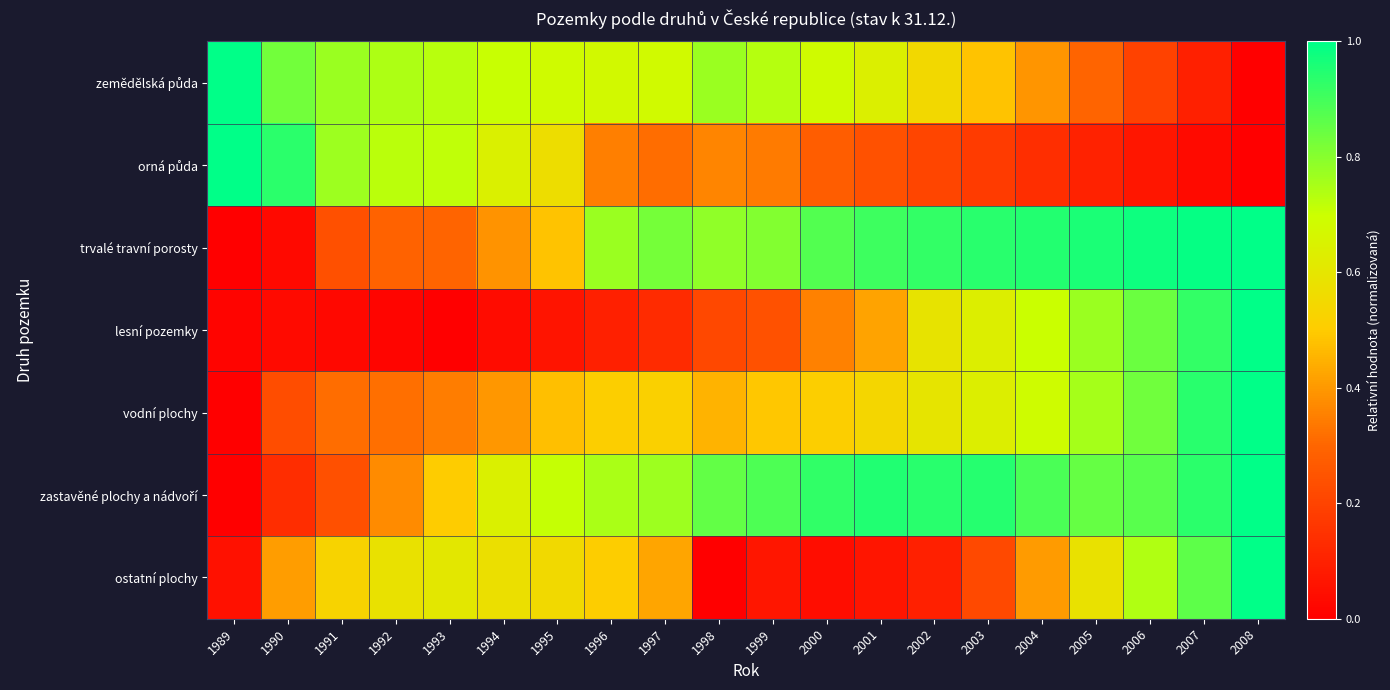

What is the maximum value shown in the chart?

1.0